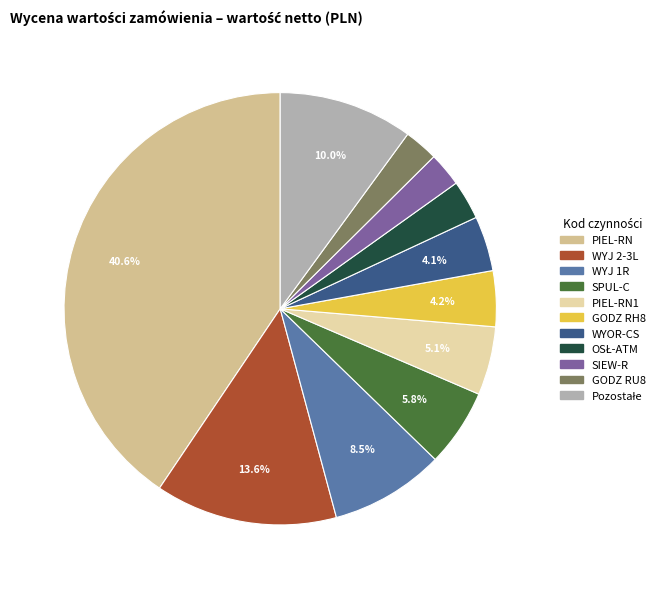

Between SPUL-C and PIEL-RN1, which is larger?

SPUL-C